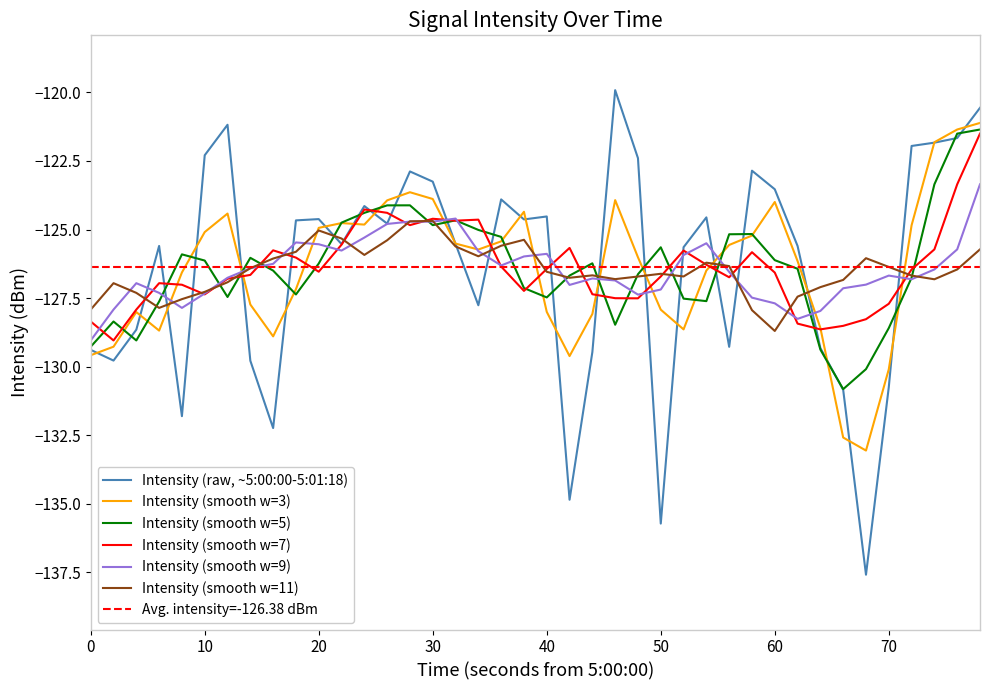

What is the minimum value for Intensity (smooth w=7)?

-129.0